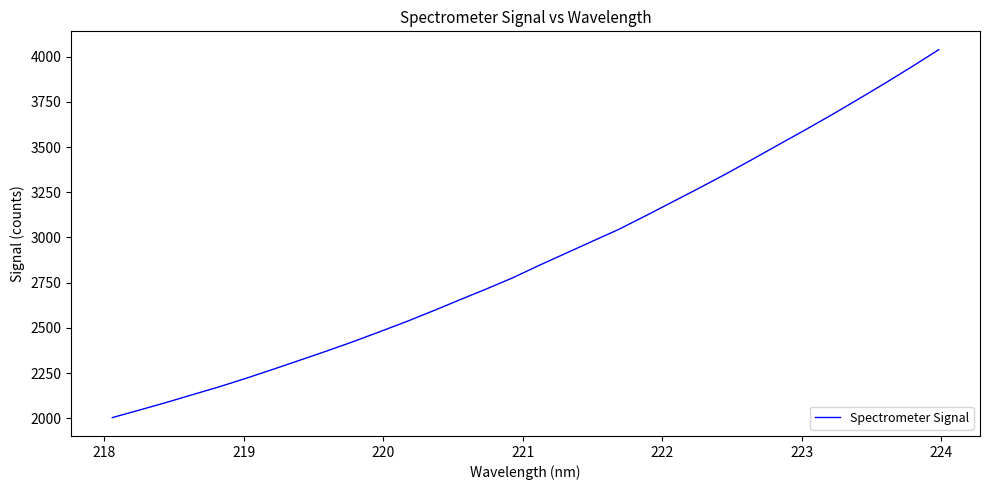

Does the chart have visible grid lines?

No